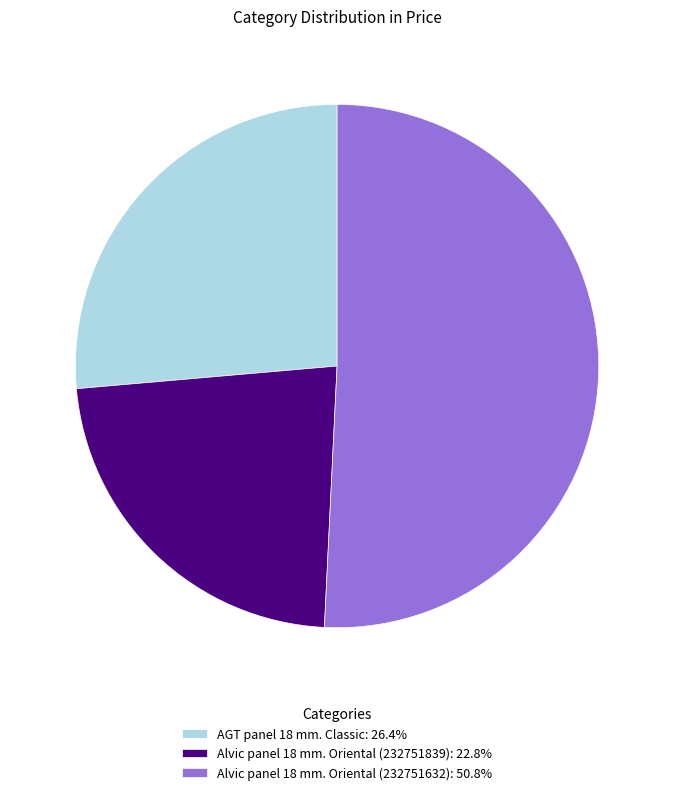

Is there a majority slice in this chart?

Yes